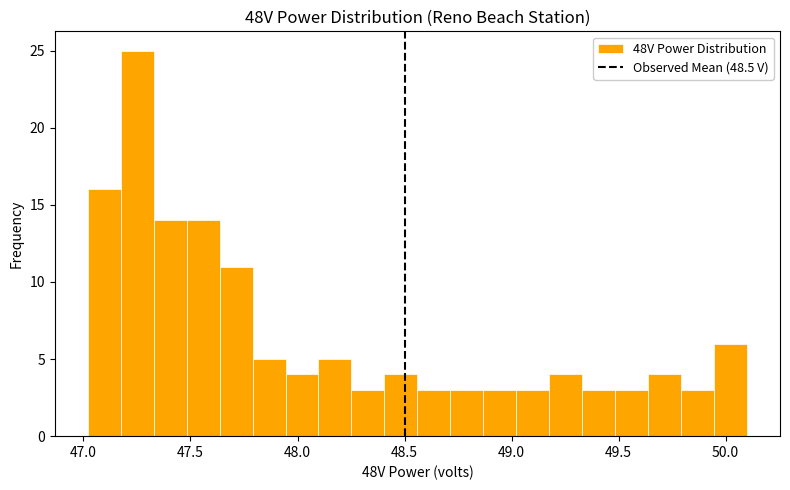

Read against the x-axis, roughly where is the centre of the tallest bar?

47.25